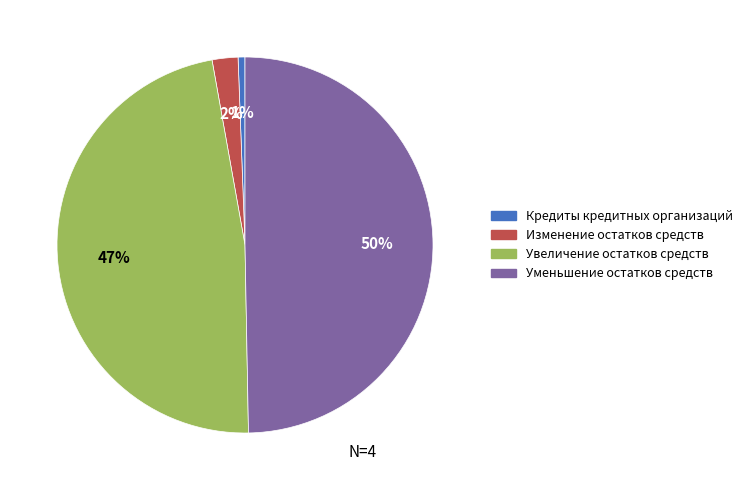

What percentage is the Кредиты кредитных организаций slice, to the nearest percent?

1%